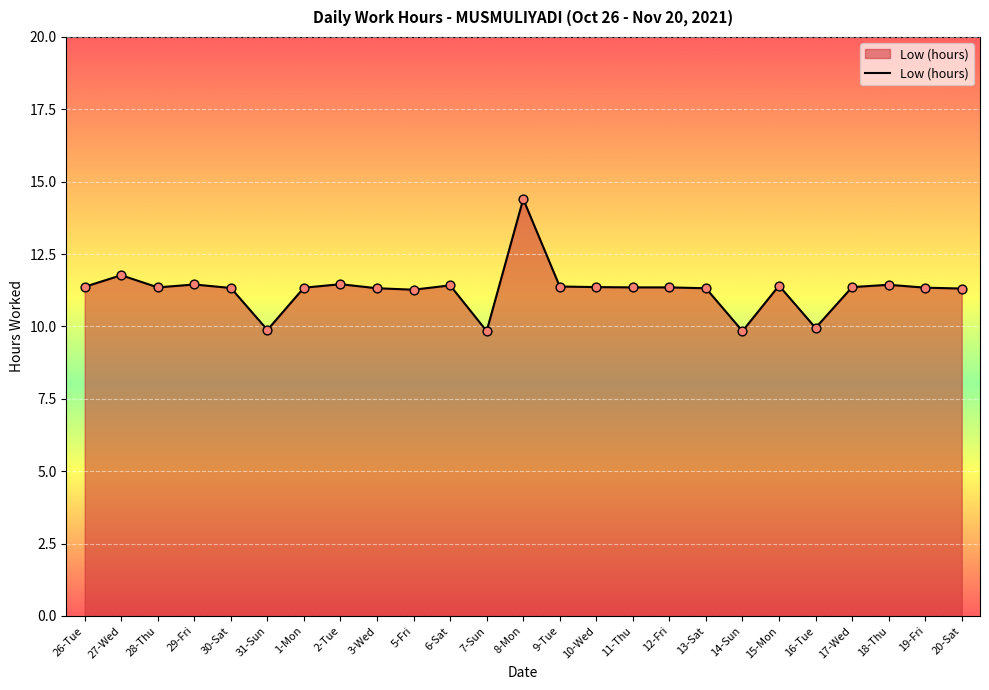

What is the change in value from 27-Wed to 9-Tue?

-0.4